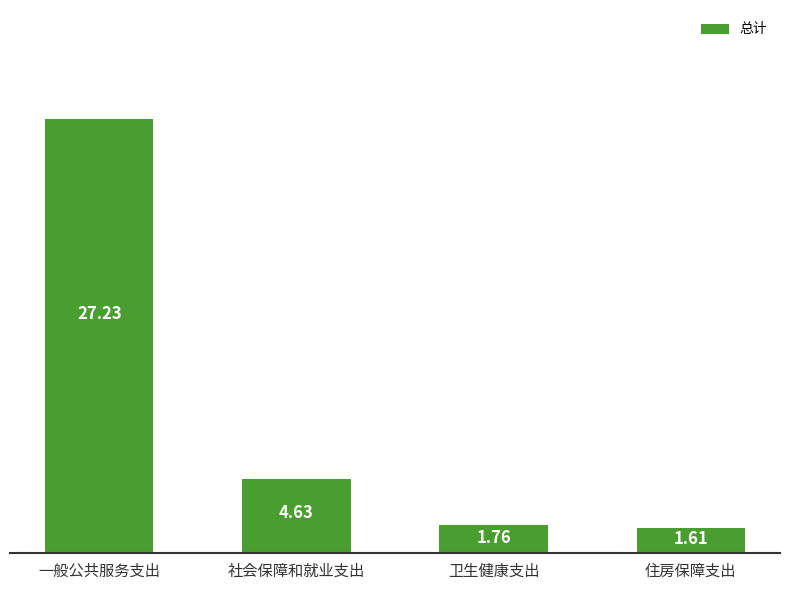

Approximately how many times larger is the value at 社会保障和就业支出 compared to 卫生健康支出?

2.6